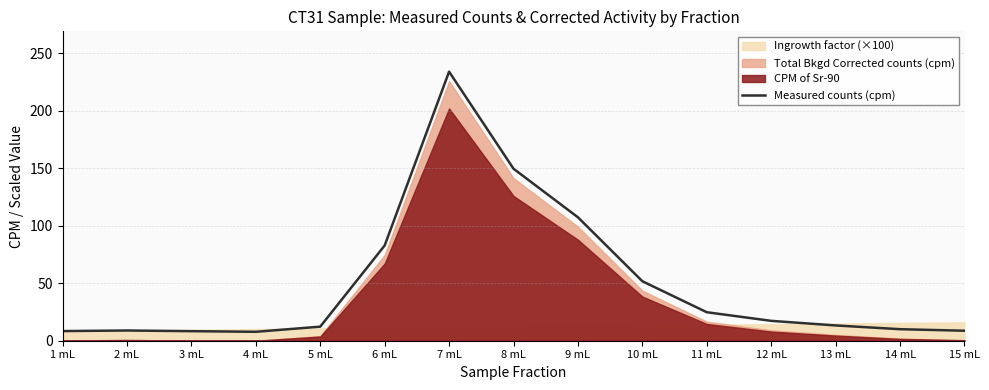

At which label is the value closest to 120?

9 mL